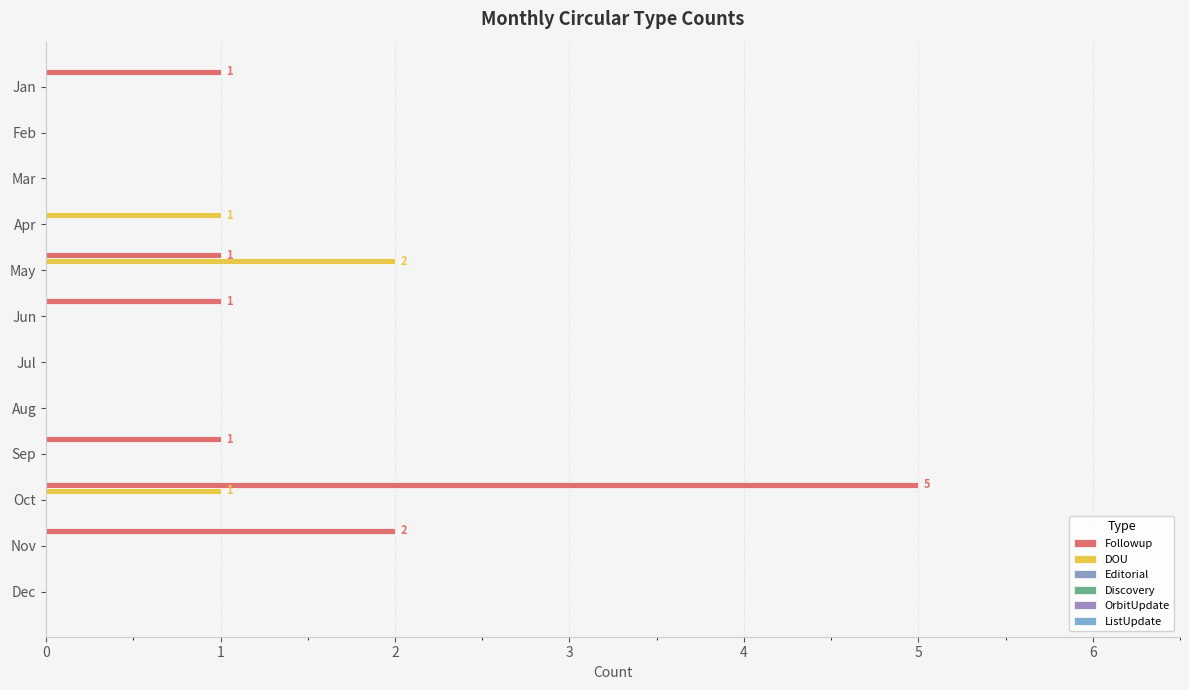

At how many categories does at least one series exceed 1?

3